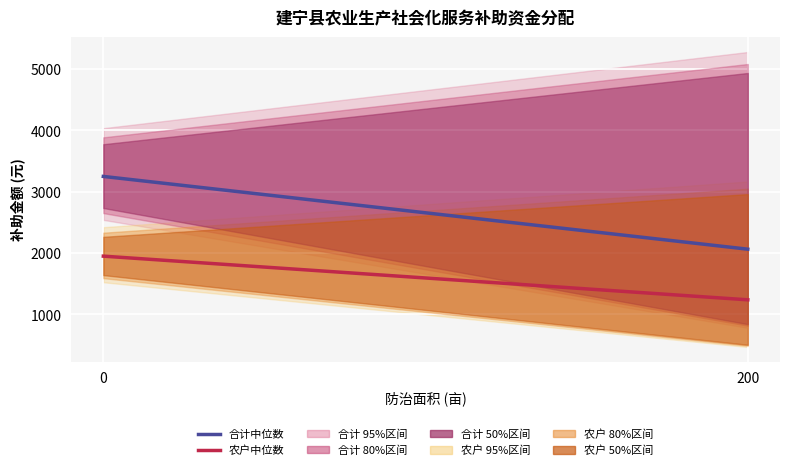

How many data points in 合计补助中位数 are less than 3250?

1